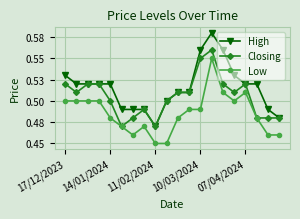

True or false: Low and High intersect in this chart.

False